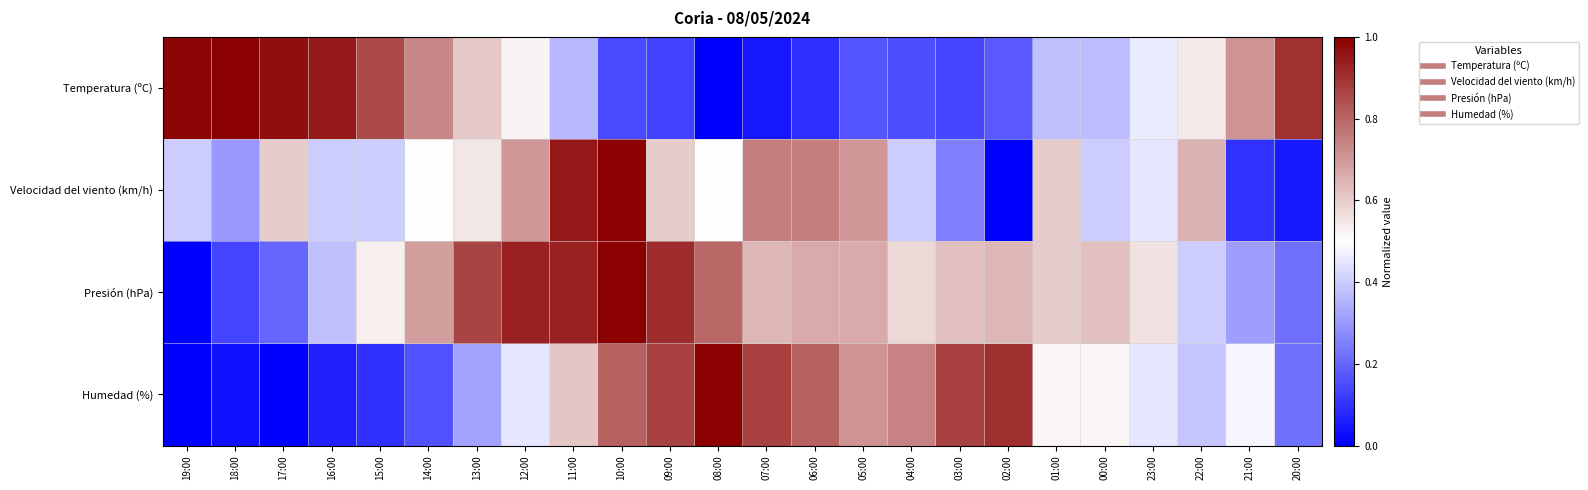

Which series has the largest total across all categories?

Presión (hPa)